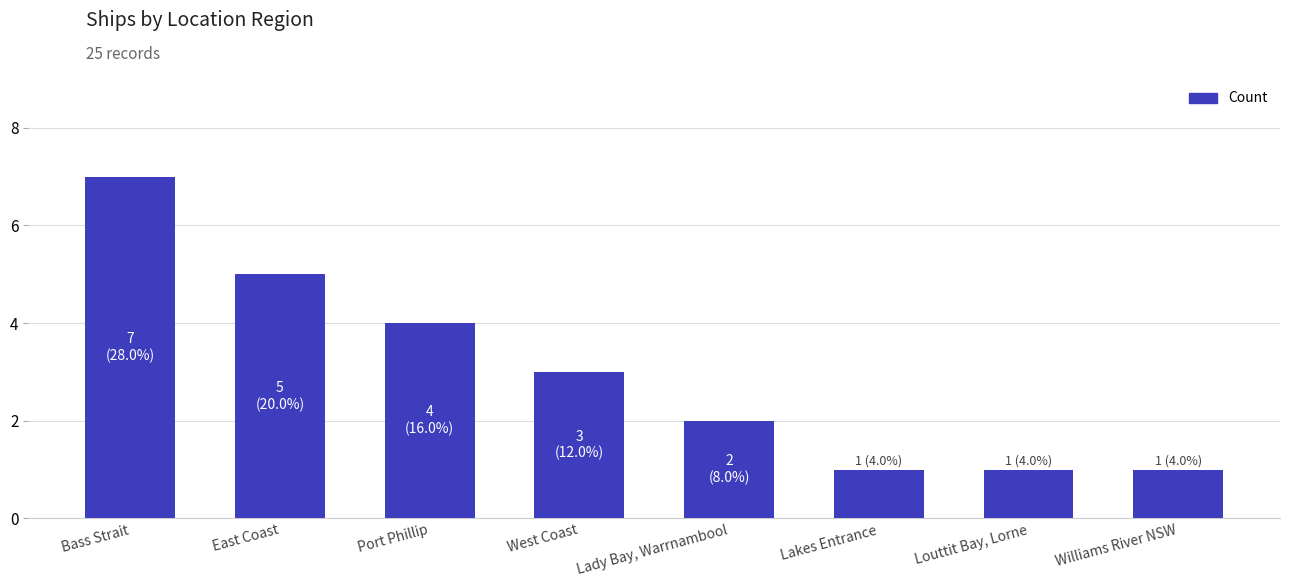

What is the label of the 7th bar from the left?

Louttit Bay, Lorne